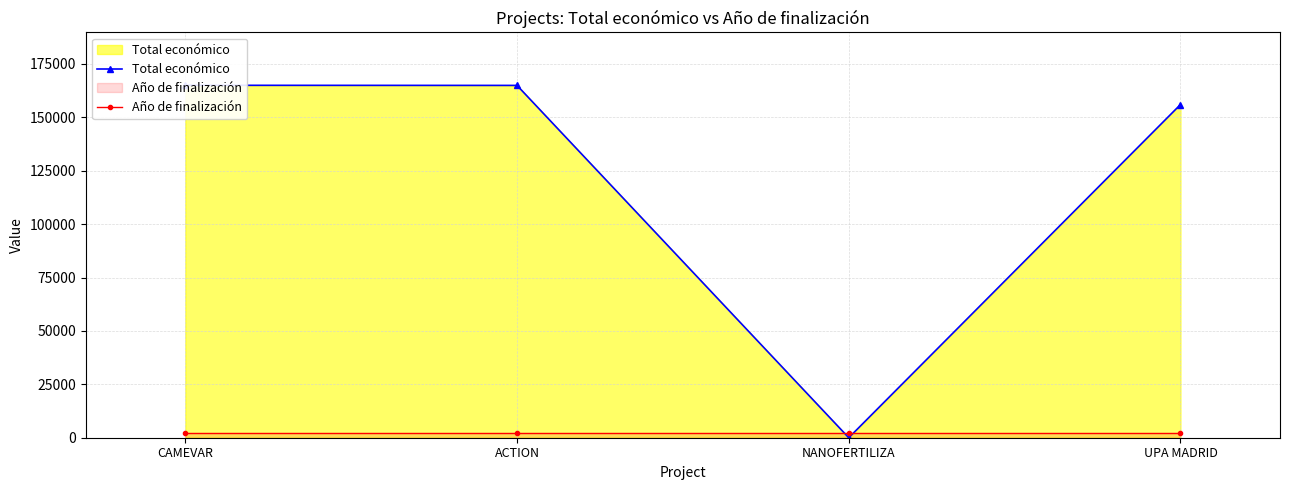

Rank the categories by Año de finalización value from highest to lowest.

CAMEVAR, ACTION, NANOFERTILIZA, UPA MADRID